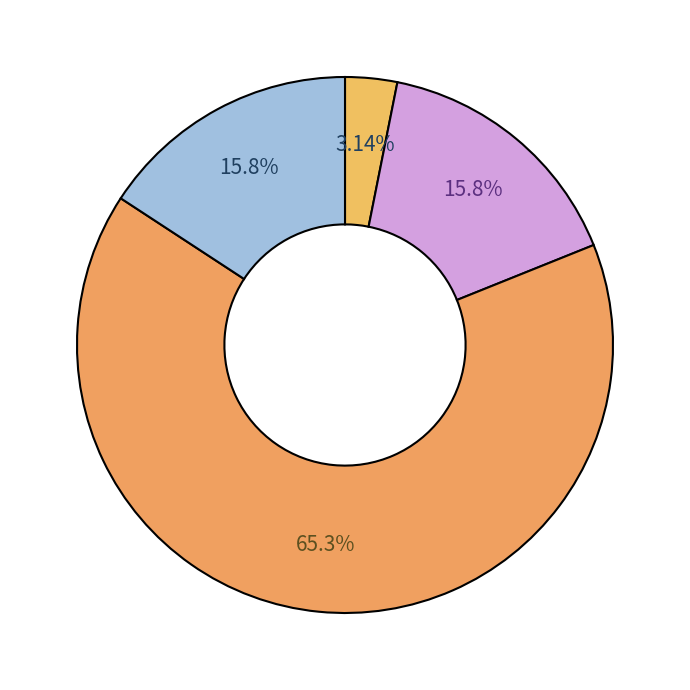

How many segments does this pie chart have?

4